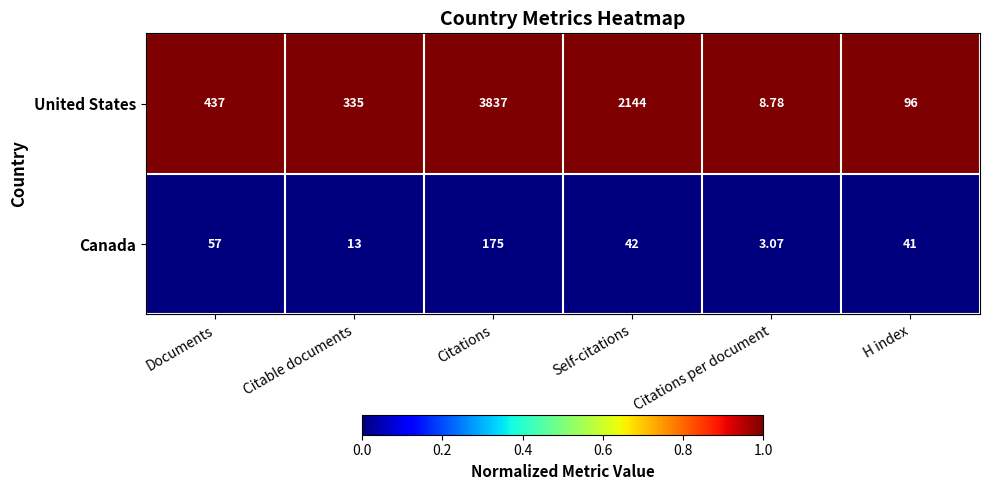

At which label does United States reach its minimum?

Citations per document